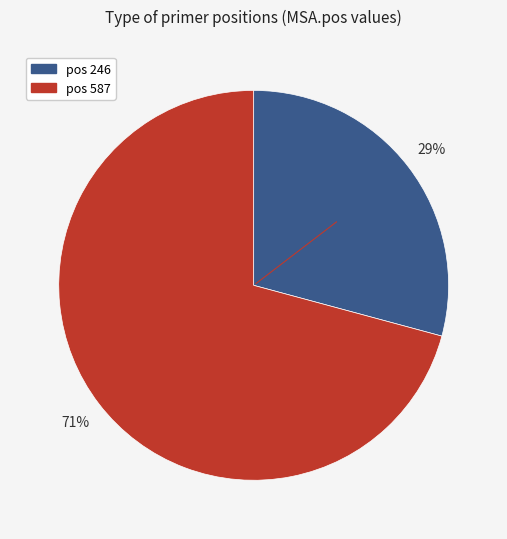

How many segments does this pie chart have?

2